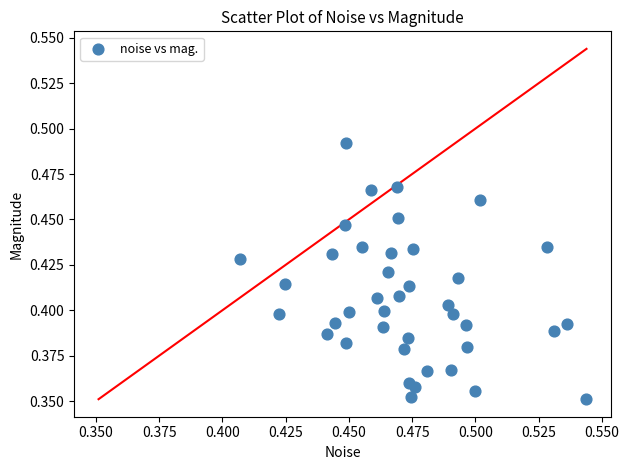

Count the number of points in this scatter plot.

40